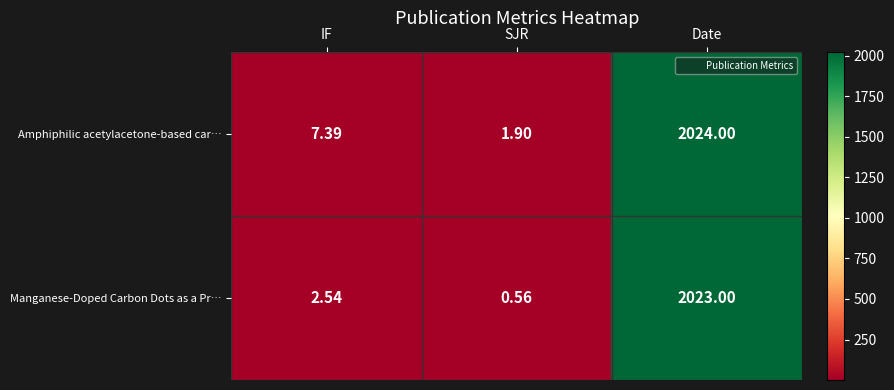

How many series are shown in this chart?

2